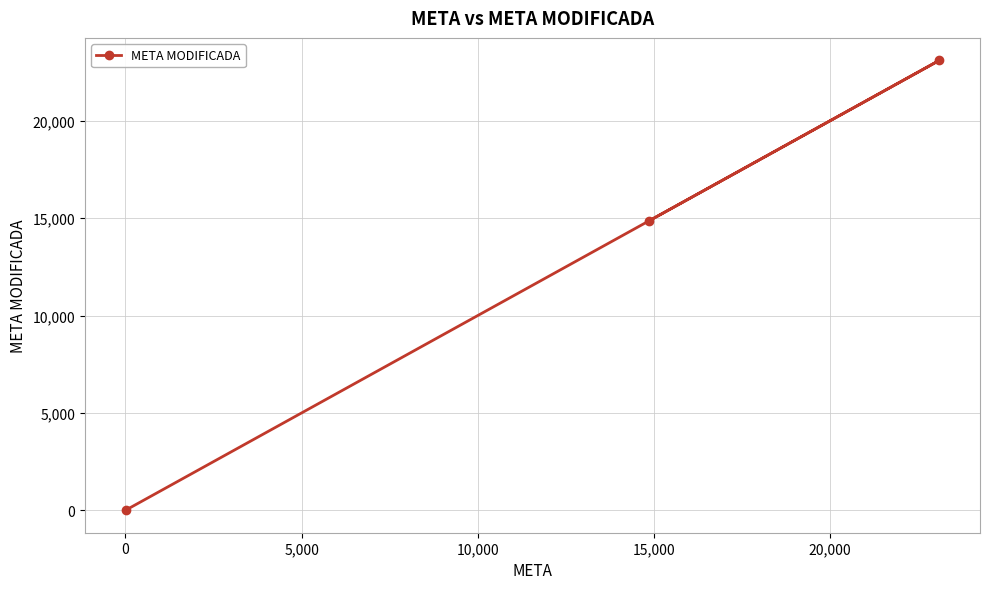

What is the greatest value displayed?

23100